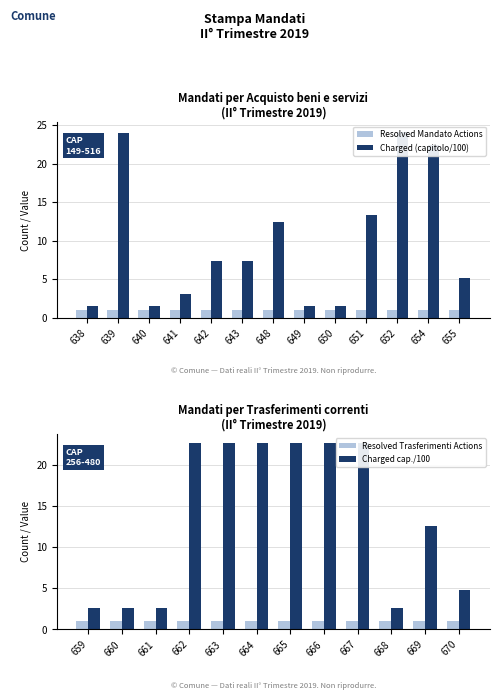

Does the chart contain any negative values?

No